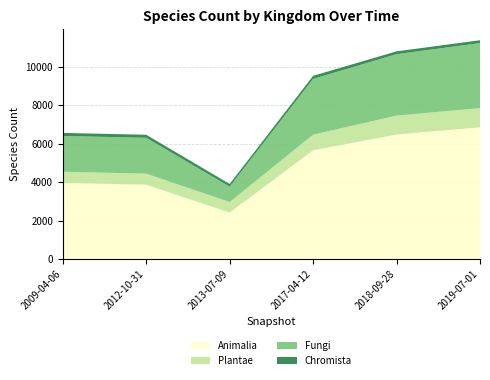

Reading right to left, extract all data points from this chart.

Animalia: 2019-07-01=6844	2018-09-28=6470	2017-04-12=5649	2013-07-09=2413	2012-10-31=3861	2009-04-06=3957
Plantae: 2019-07-01=997	2018-09-28=982	2017-04-12=812	2013-07-09=547	2012-10-31=575	2009-04-06=575
Fungi: 2019-07-01=3382	2018-09-28=3193	2017-04-12=2898	2013-07-09=800	2012-10-31=1862	2009-04-06=1862
Chromista: 2019-07-01=145	2018-09-28=147	2017-04-12=160	2013-07-09=139	2012-10-31=159	2009-04-06=159